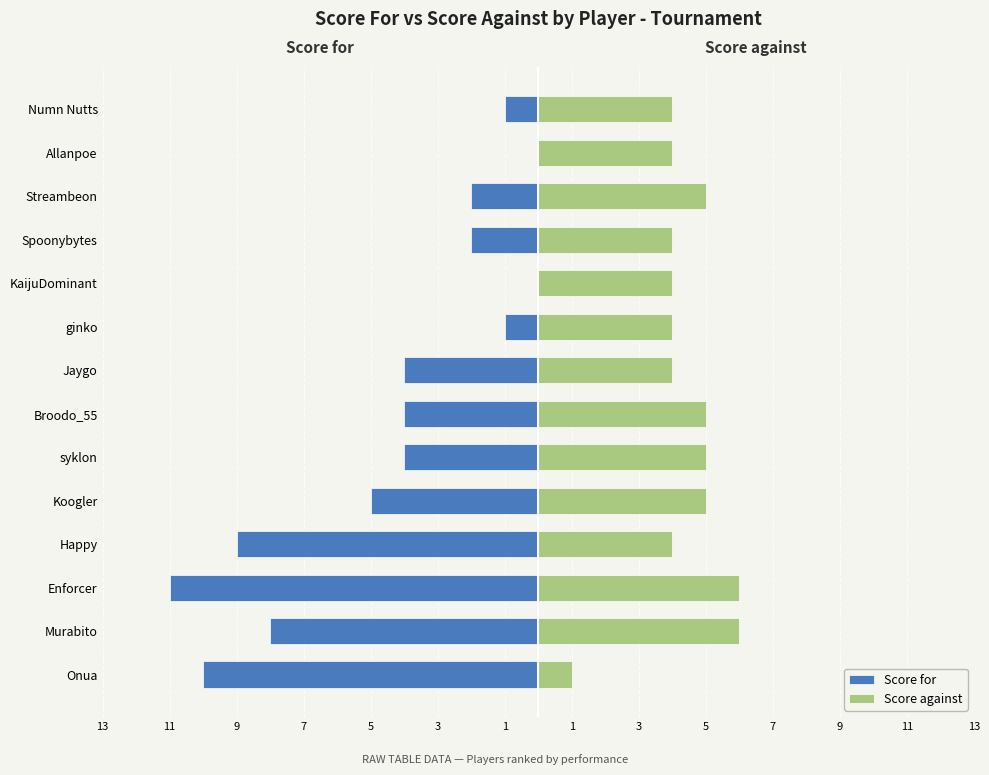

What is the sum of all Score against values?

61